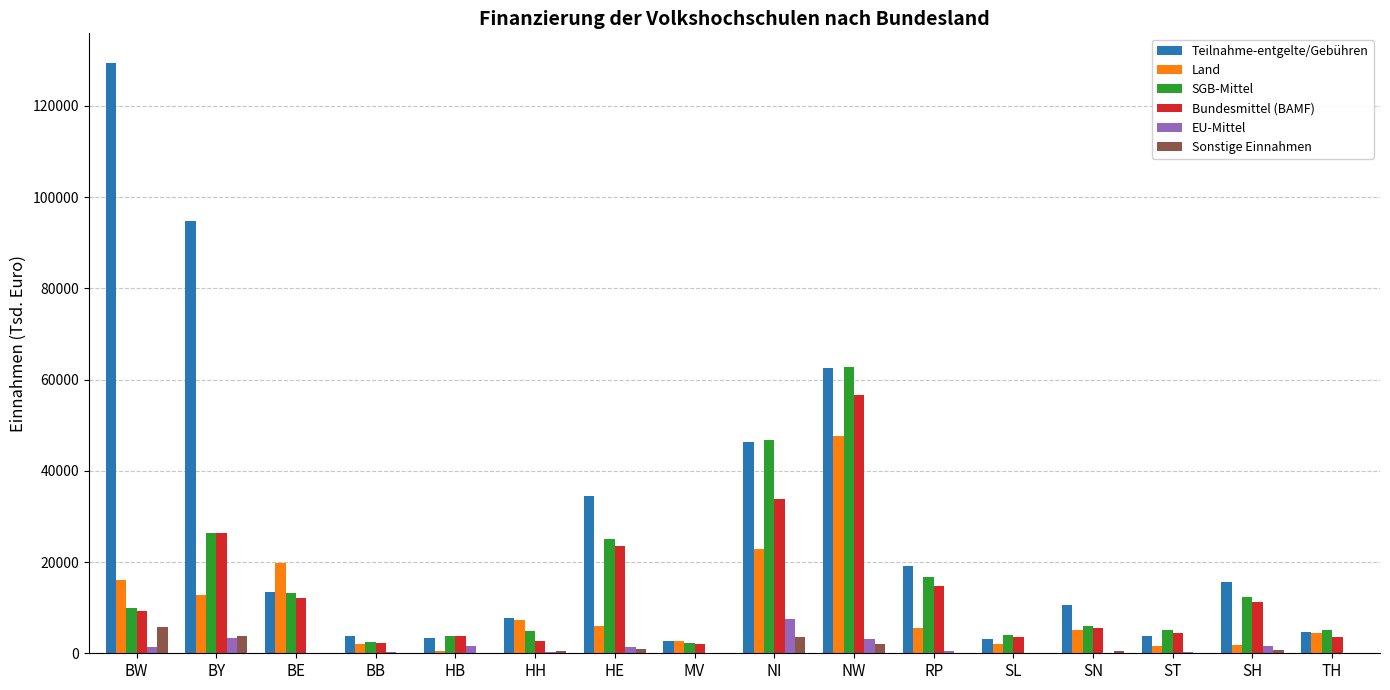

What is the difference between the Teilnahme-entgelte/Gebühren values at BE and HH?

5735.6